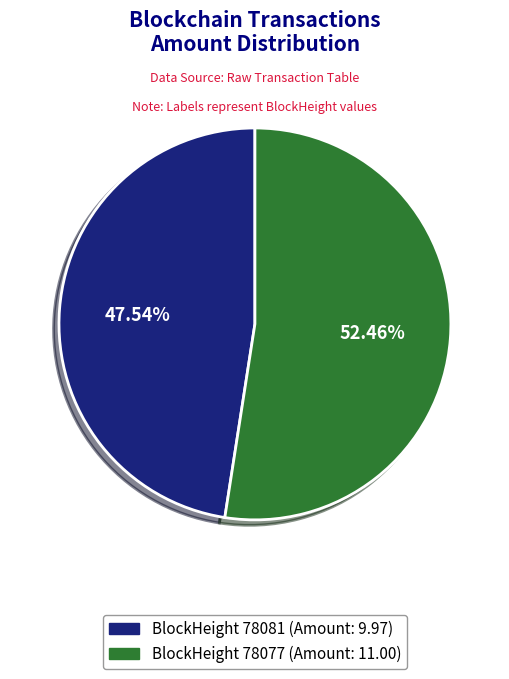

Is there a majority slice in this chart?

Yes